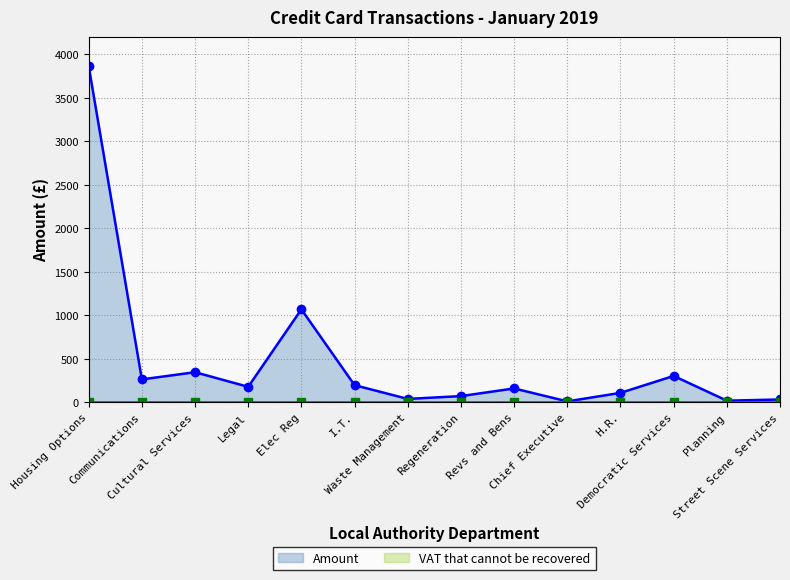

What is the label of the 14th point from the left?

Street Scene Services